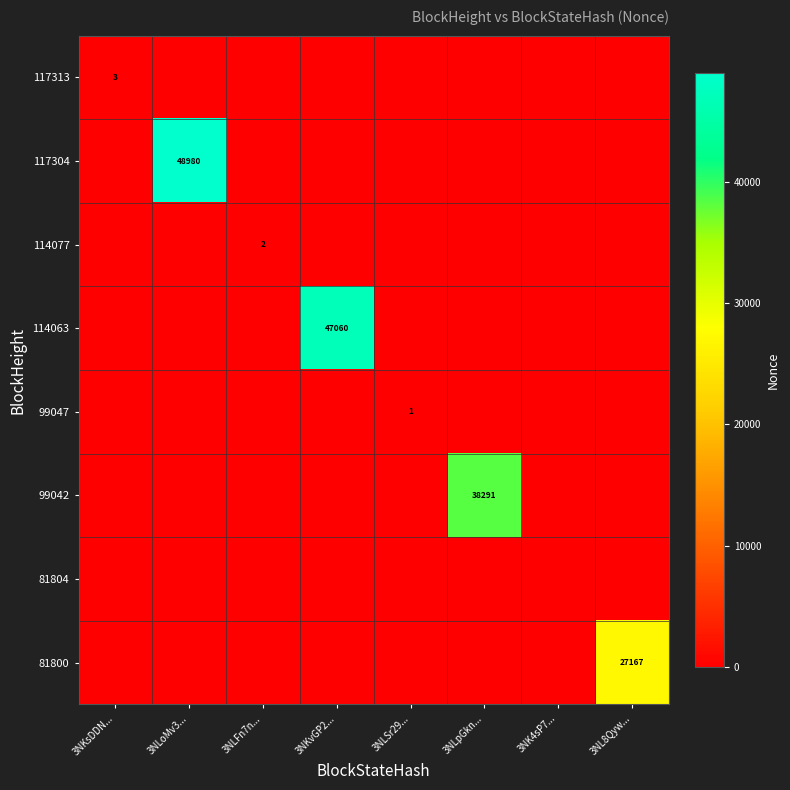

Between 3NLpGkn... and 3NK4sP7..., which series saw the biggest shift?

99042